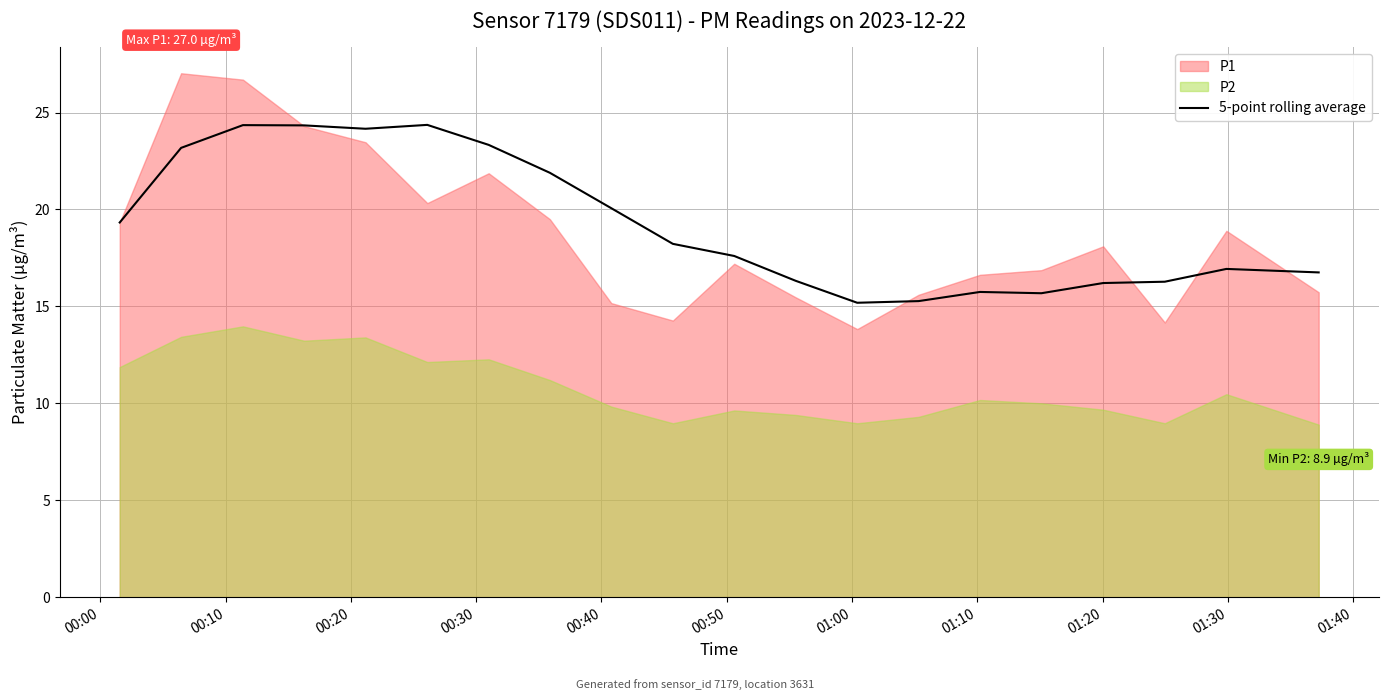

What is the highest value of the 5-point rolling average series?

24.4